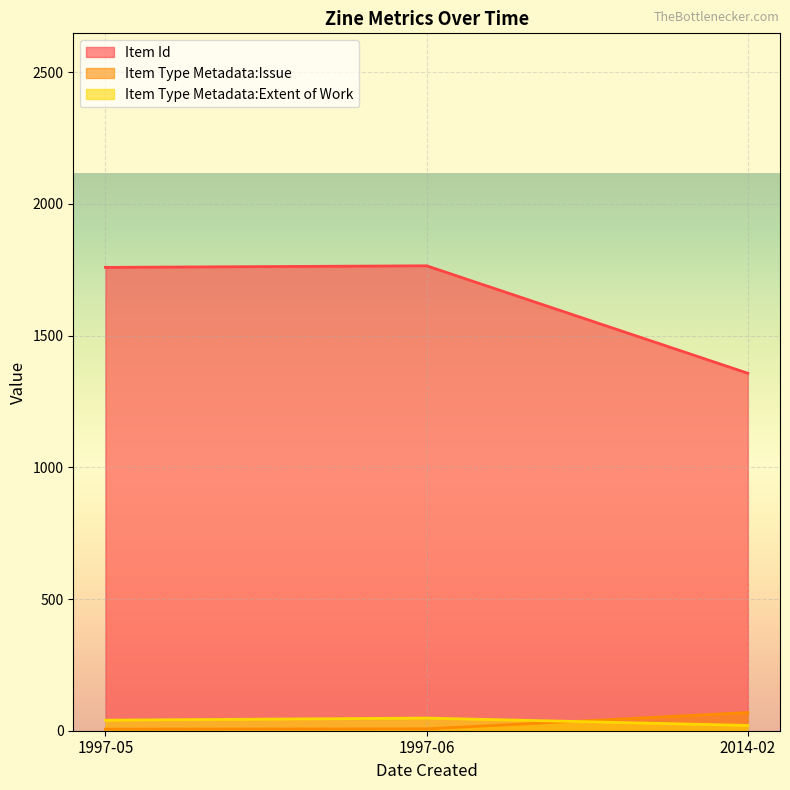

Is it true that Item Type Metadata:Issue equals 888 at 2014-02?

False